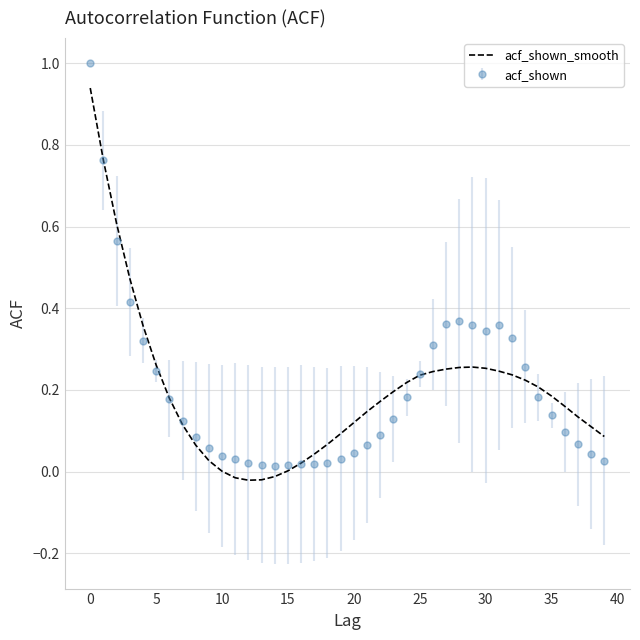

What is the highest value of the acf_shown series?

1.0